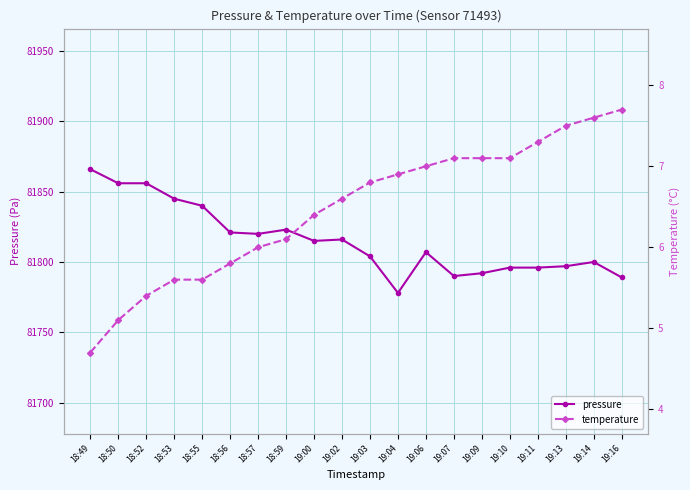

What is the average value of the temperature series?

6.5